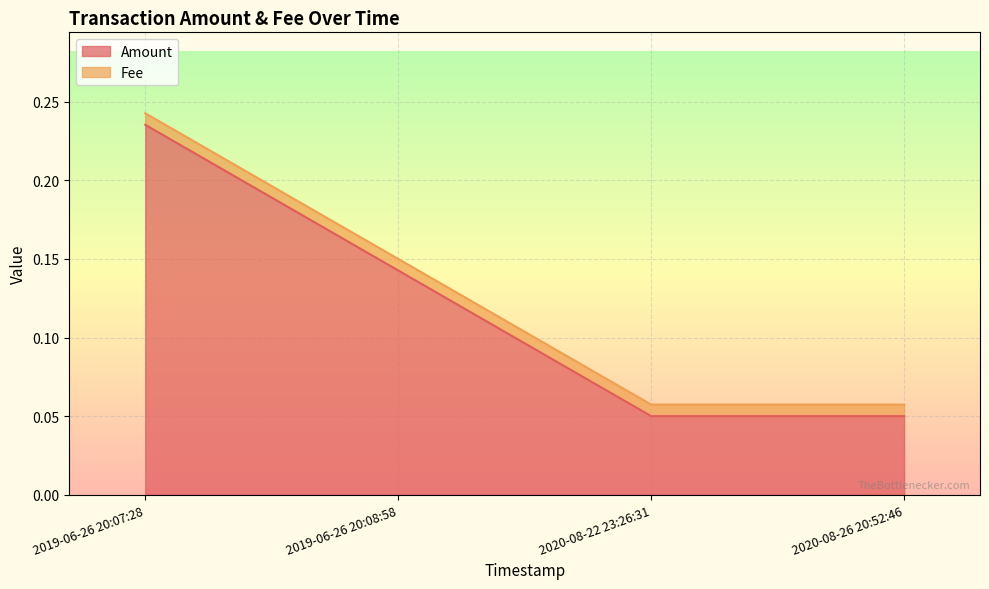

What is the label of the 3rd point from the right?

2019-06-26 20:08:58